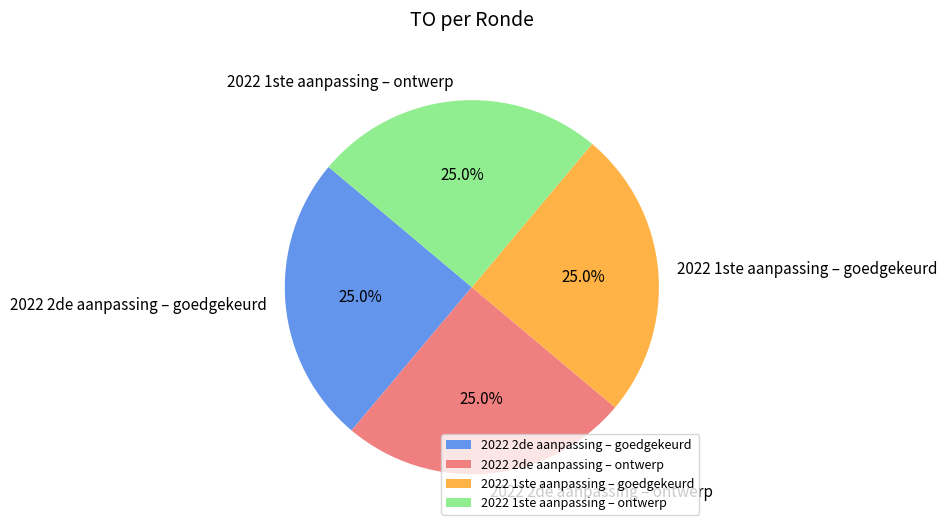

What percentage is NOT represented by 2022 1ste aanpassing – goedgekeurd?

75.0%